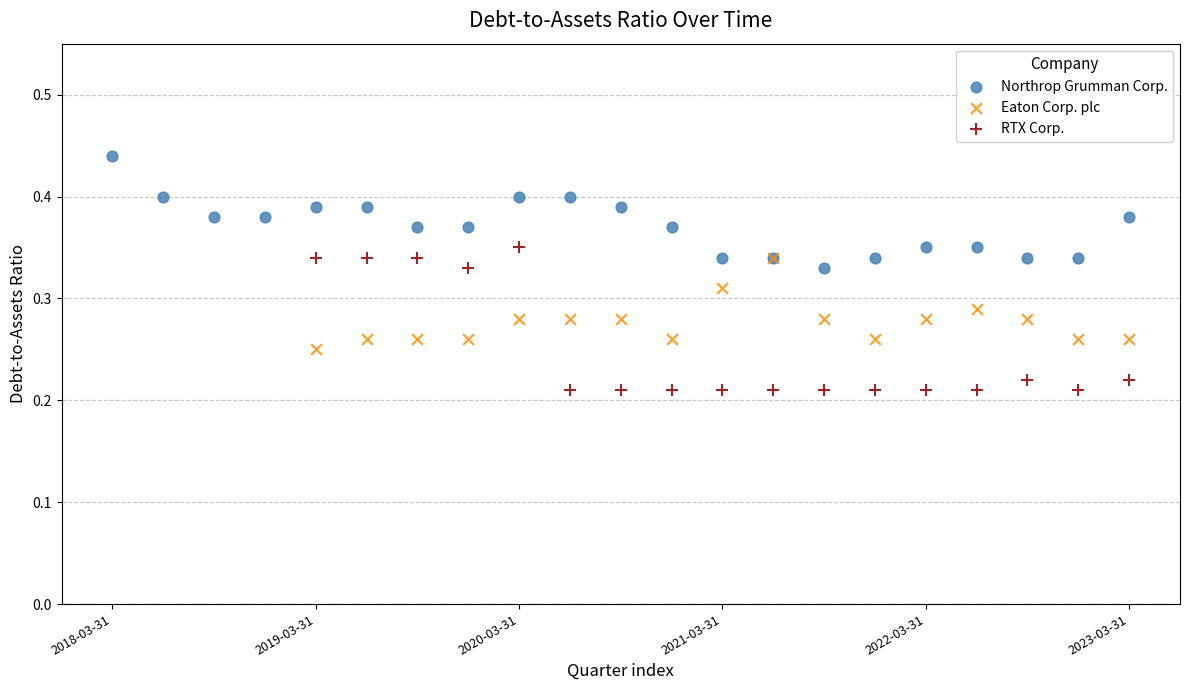

Which series contains the lowest Y value?

RTX Corp.